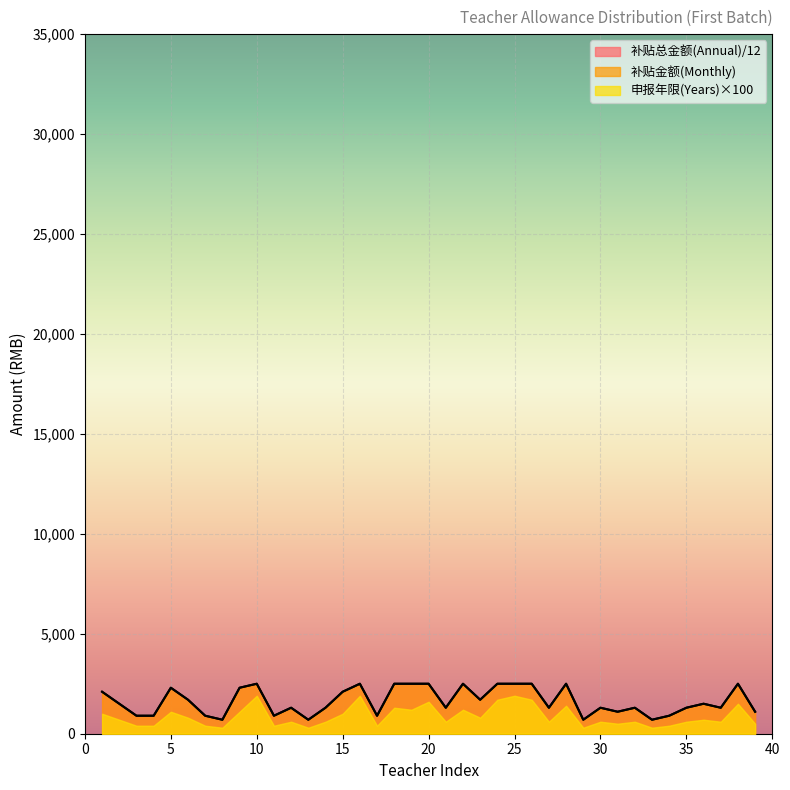

What is the lowest value of the 补贴总金额(Annual) series?

700